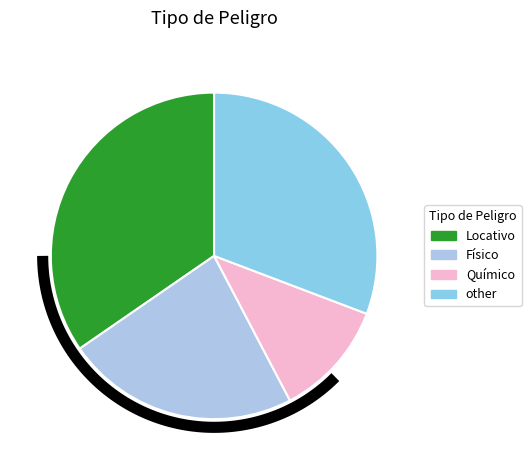

What percentage do Psicosocial and Mecánico together represent?

15.4%